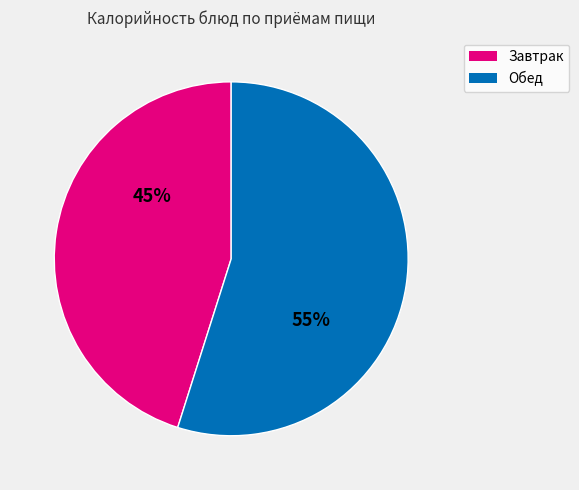

Count the number of slices in the pie.

2